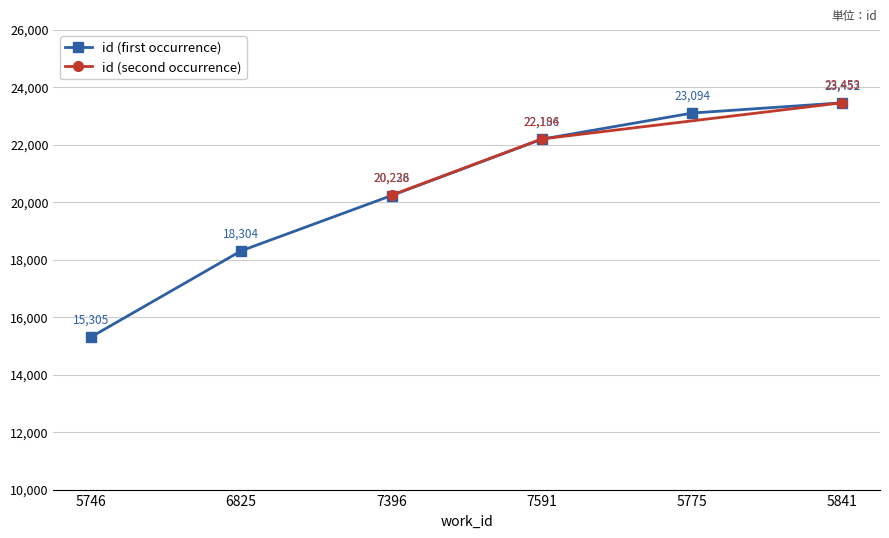

Read the value at 5841, to the nearest 10.

23450